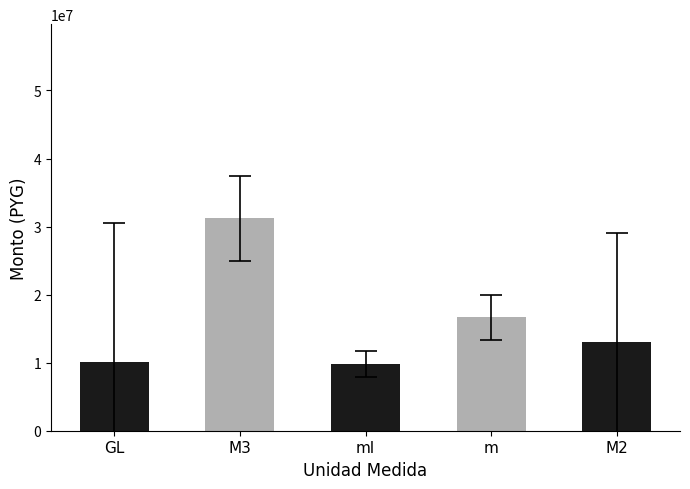

Which category has the highest value across all series?

M3